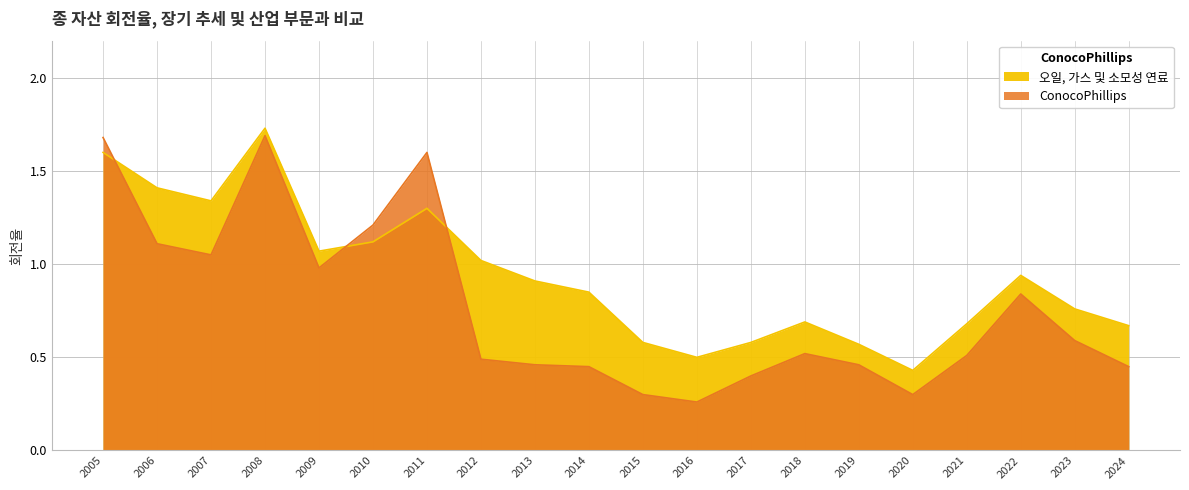

The value of 오일, 가스 및 소모성 연료 at 2008 is 2.8. True or false?

False